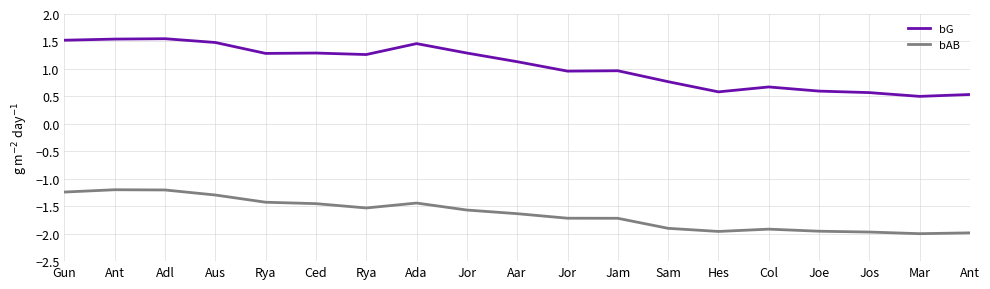

Does the chart have visible grid lines?

Yes